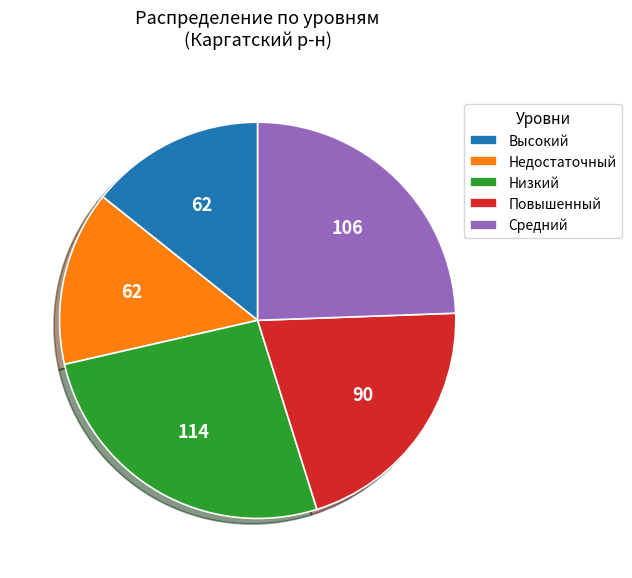

The Повышенный slice represents 21% of the pie. True or false?

True